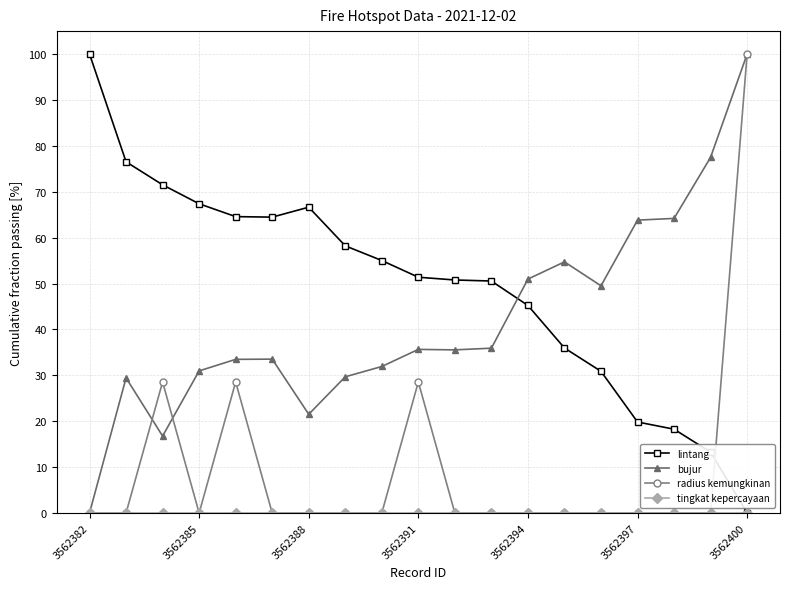

Which series ends up on top after the final intersection of lintang and radius kemungkinan?

radius kemungkinan